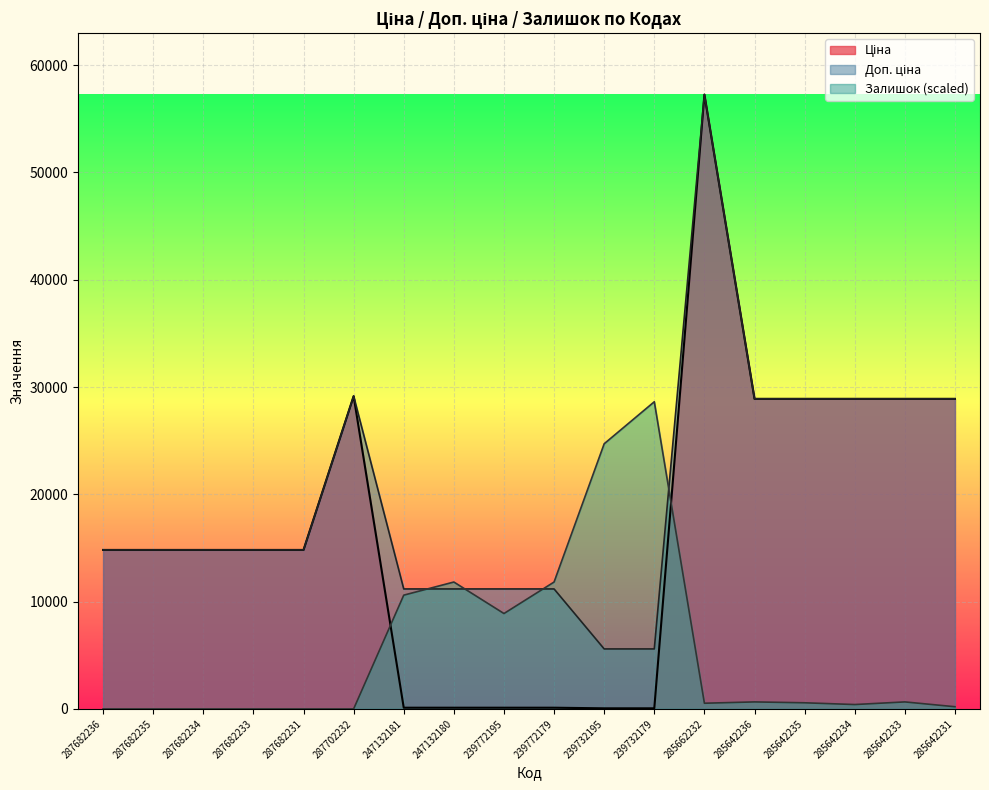

How many lines are shown in the chart?

3